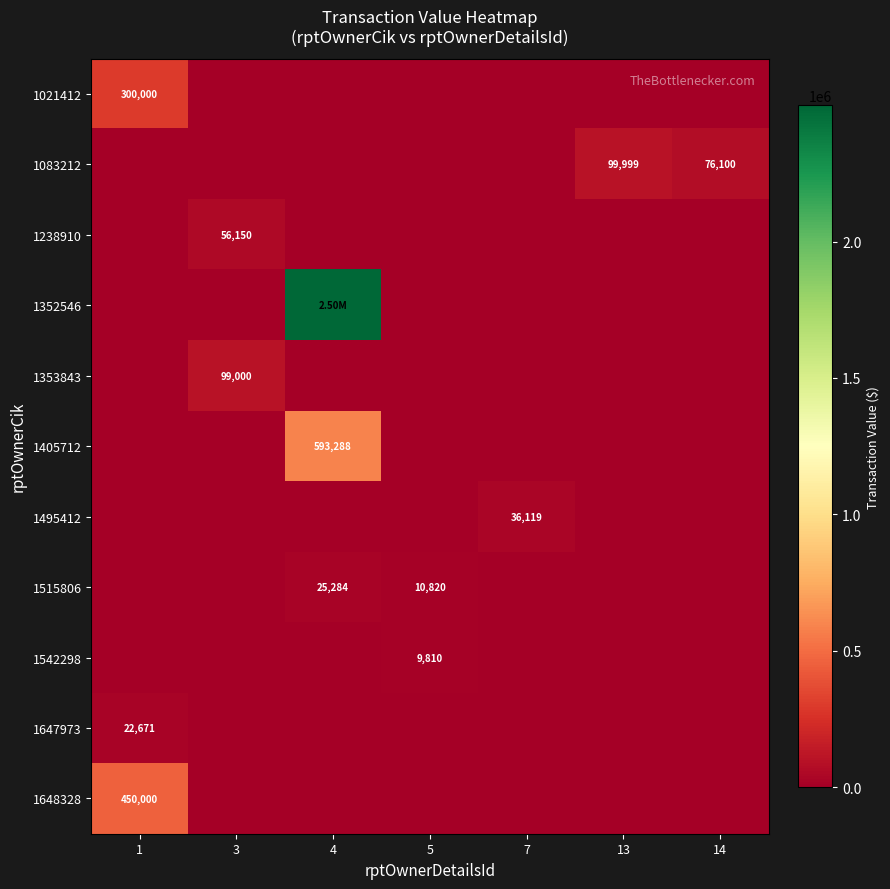

Is the value of 1405712 at 4 greater than the value of 1238910 at 3?

Yes